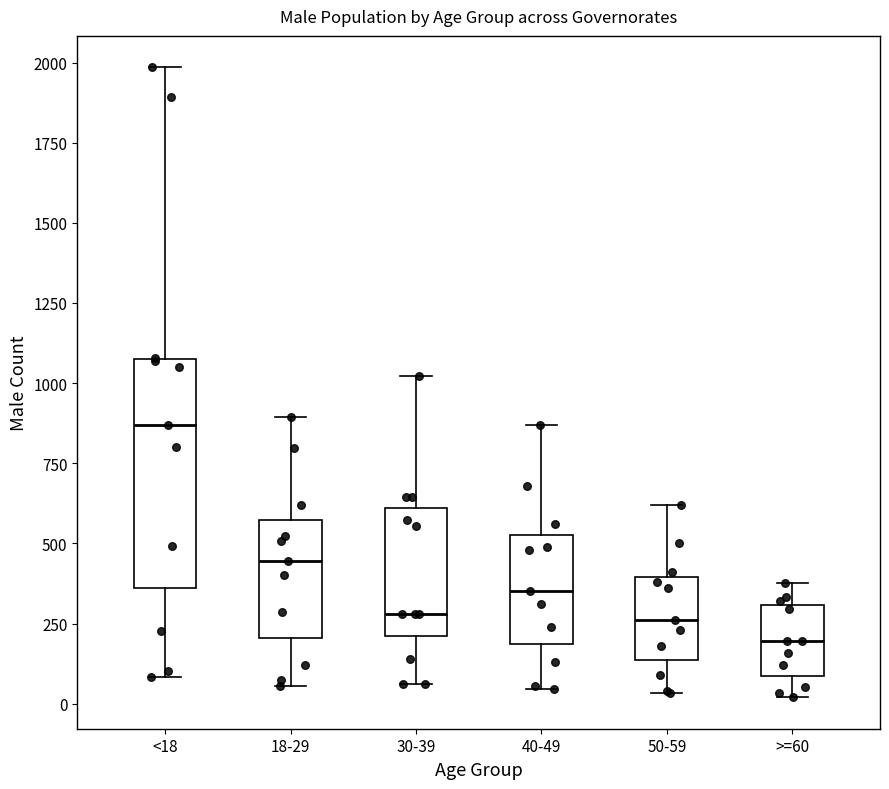

Reading left to right, transcribe this box plot: for each box, give where its median line is, the range the box spans, and where its two whiskers end, as read against the y-axis. The values are not printed on the chart, so give them approximately, as read against the axis.

<18: median 850, box 350 to 1050, whiskers 100 to 2000
18-29: median 450, box 200 to 550, whiskers 50 to 900
30-39: median 300, box 200 to 600, whiskers 50 to 1000
40-49: median 350, box 200 to 550, whiskers 50 to 850
50-59: median 250, box 150 to 400, whiskers 50 to 600
>=60: median 200, box 100 to 300, whiskers 0 to 400